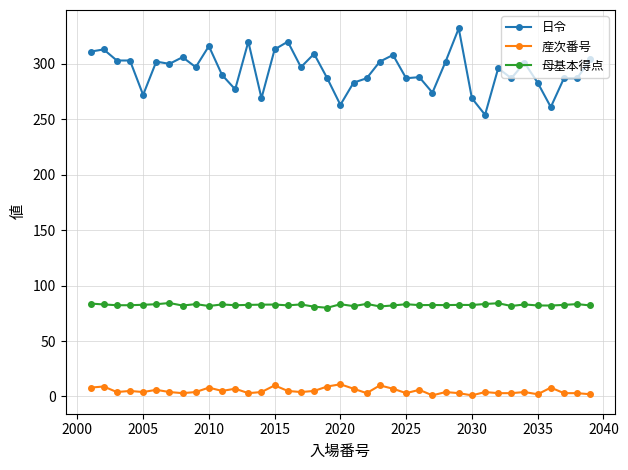

Which series has the widest spread of values?

日令